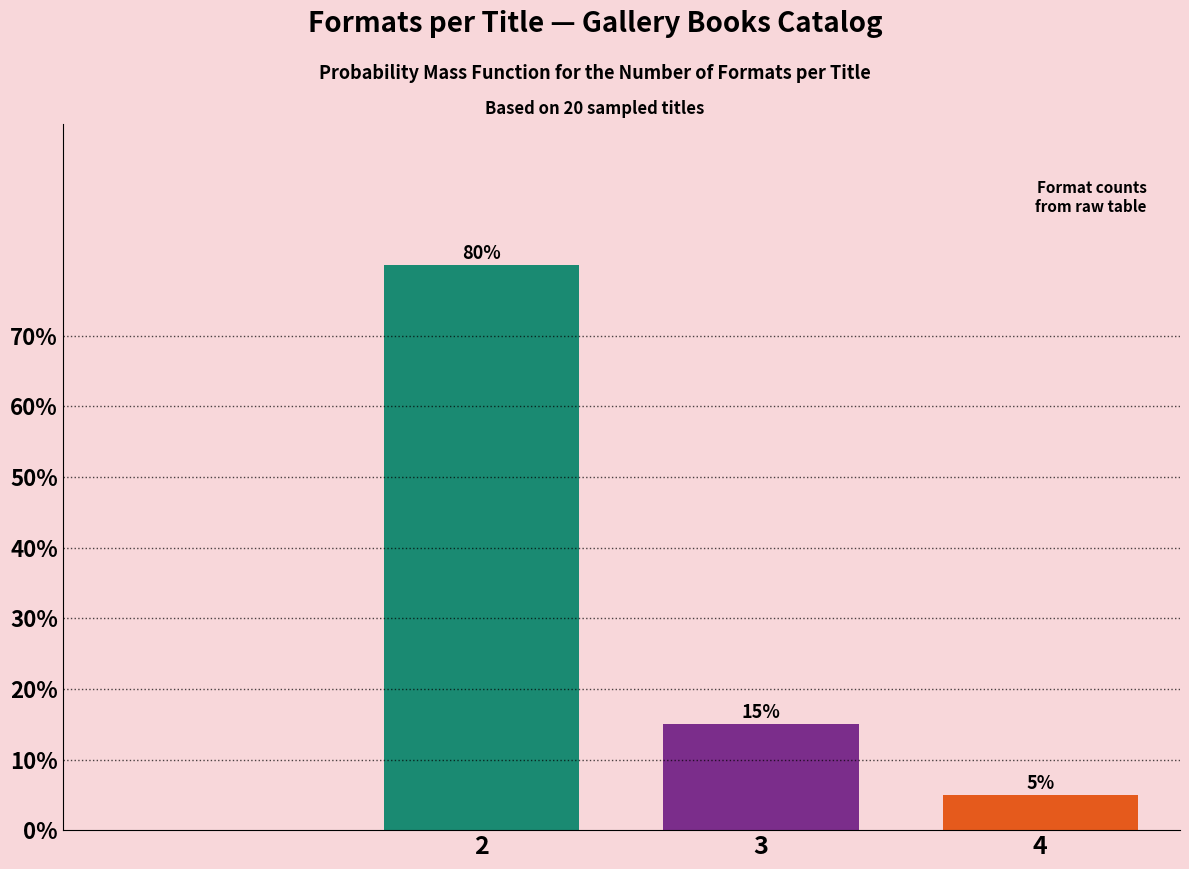

Reading left to right, extract all data points from this chart.

2=80	3=15	4=5